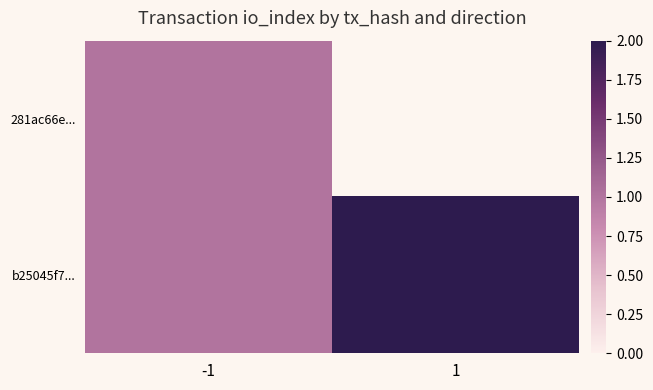

At which label is 281ac66e... closest to 1?

-1